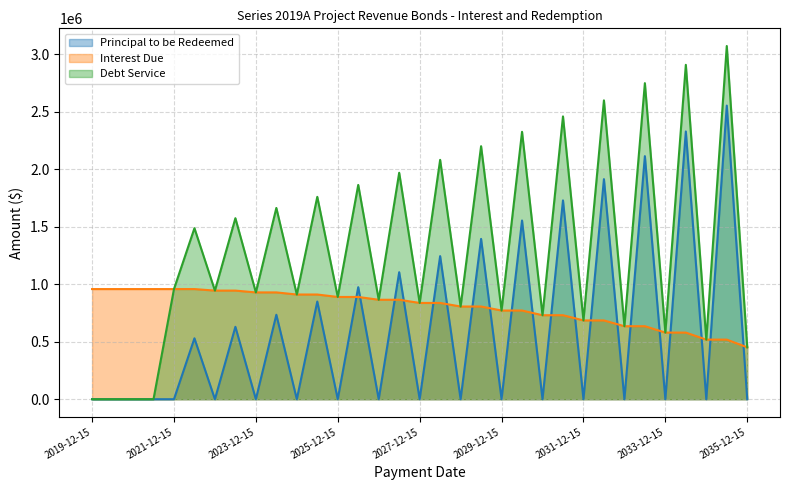

At which label is Debt Service closest to 1536784?

2023-06-15